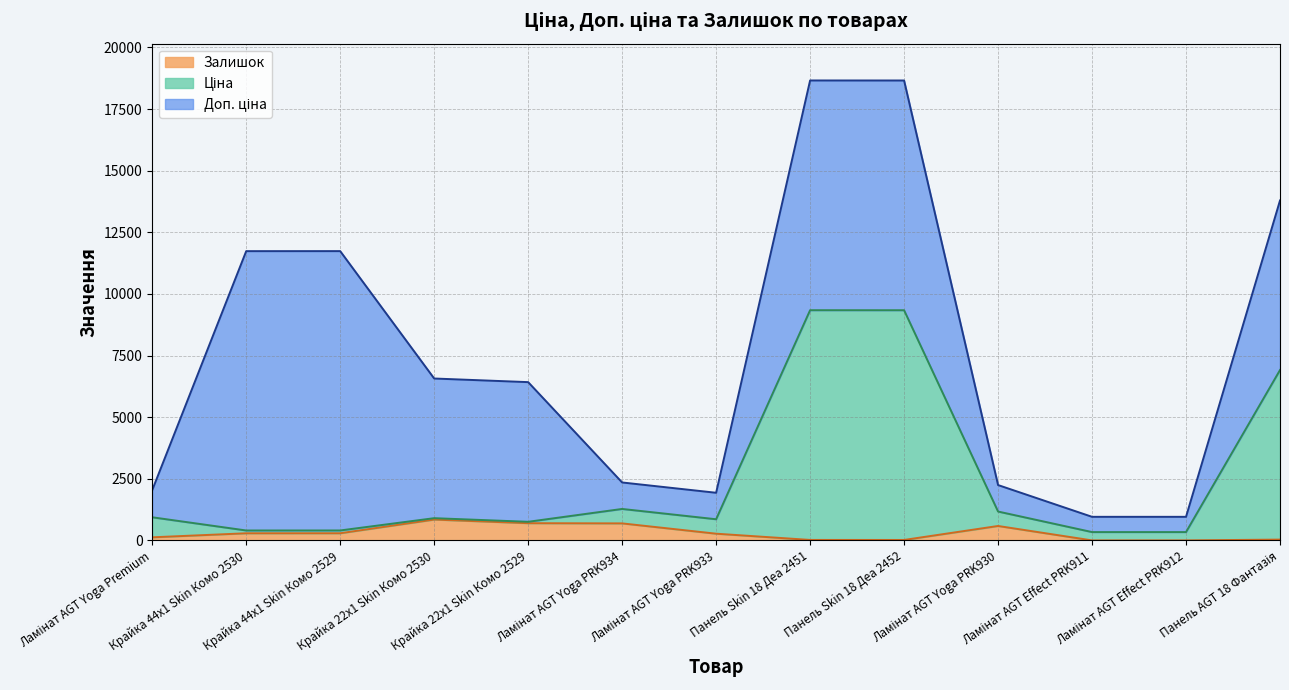

True or false: Залишок and Ціна intersect in this chart.

False